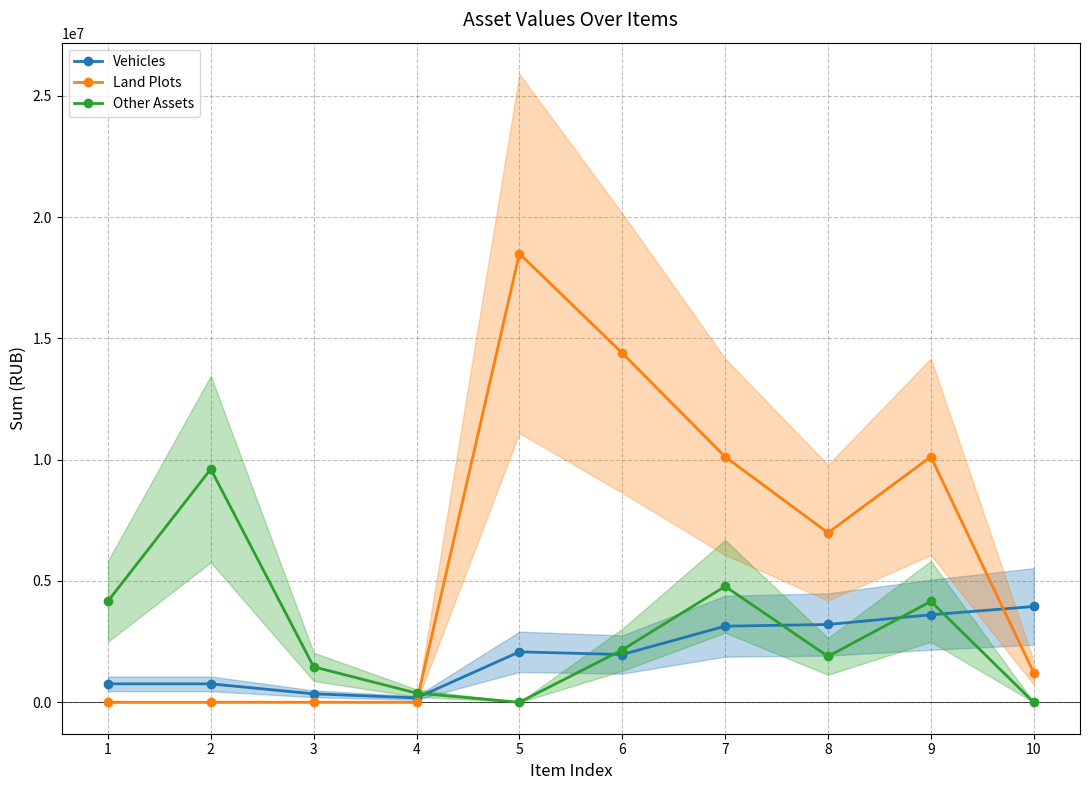

What is the highest value of the Land Plots series?

18494522.6